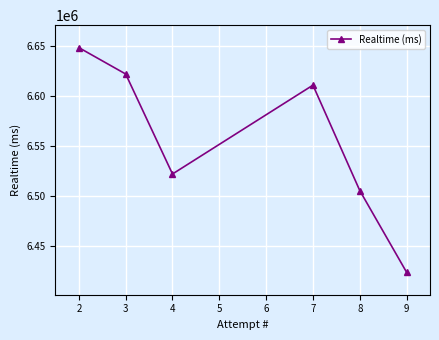

Approximately how many times larger is the value at 3 compared to 7?

1.0